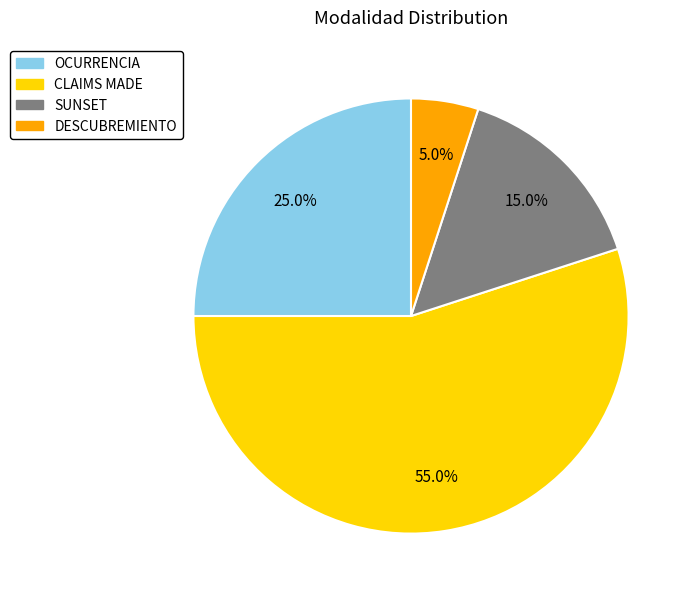

To the nearest percent, what is the average slice percentage?

25%